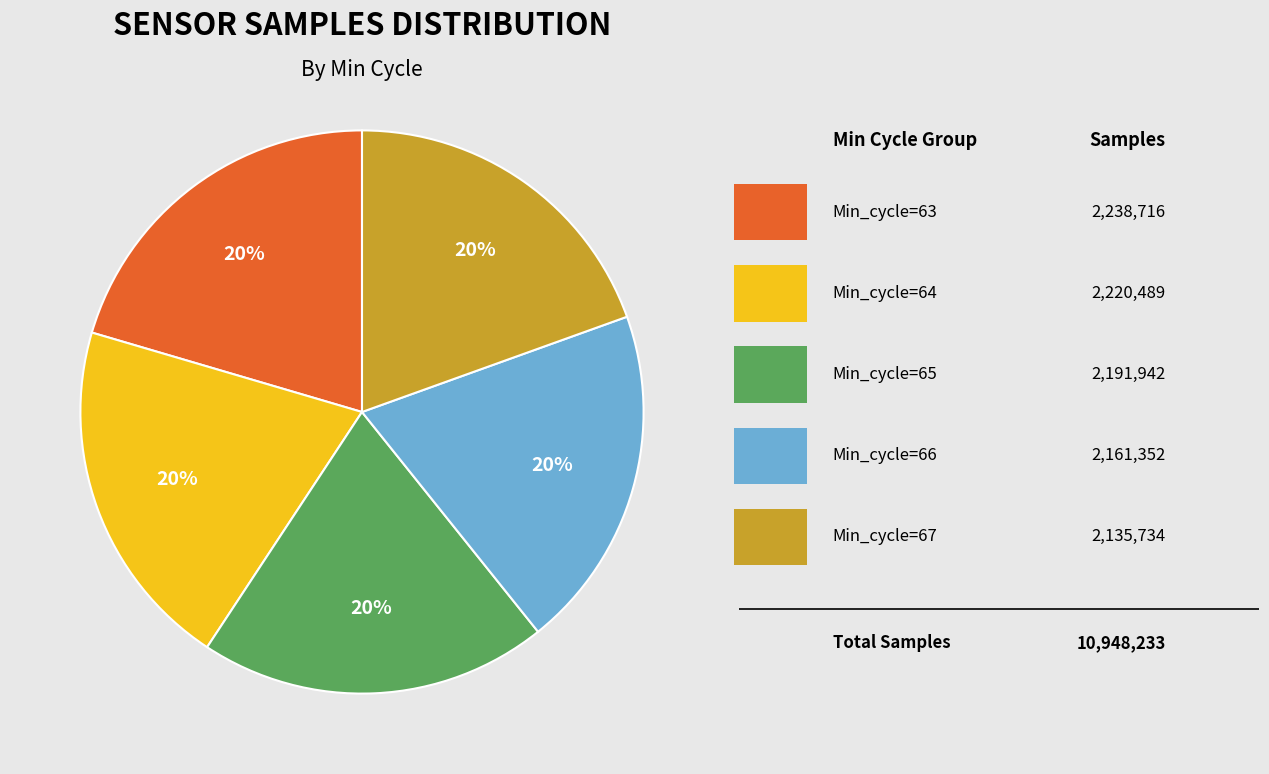

Is there a majority slice in this chart?

No